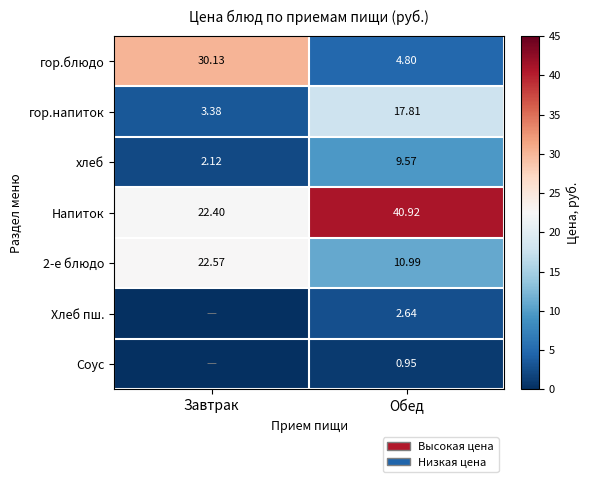

How many distinct data groups are displayed?

7